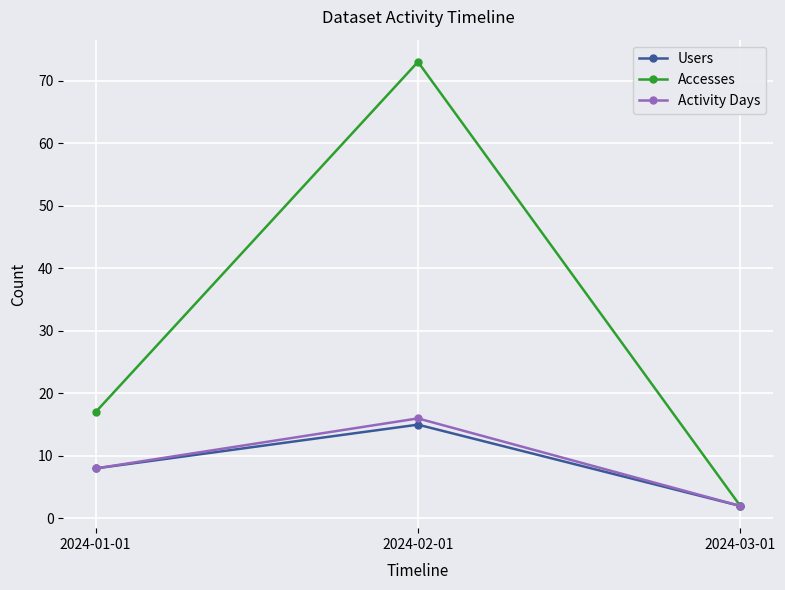

What position from the left is 2024-02-01?

2